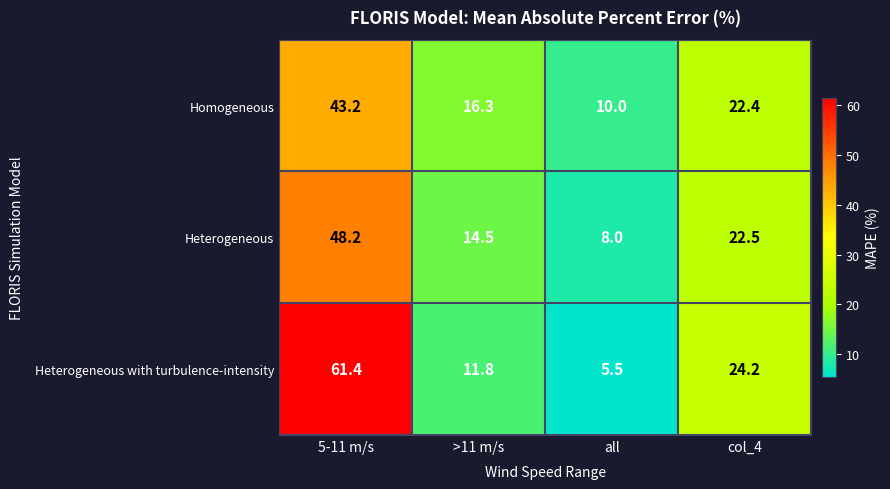

What is the difference between the highest and lowest values at col_4?

1.8